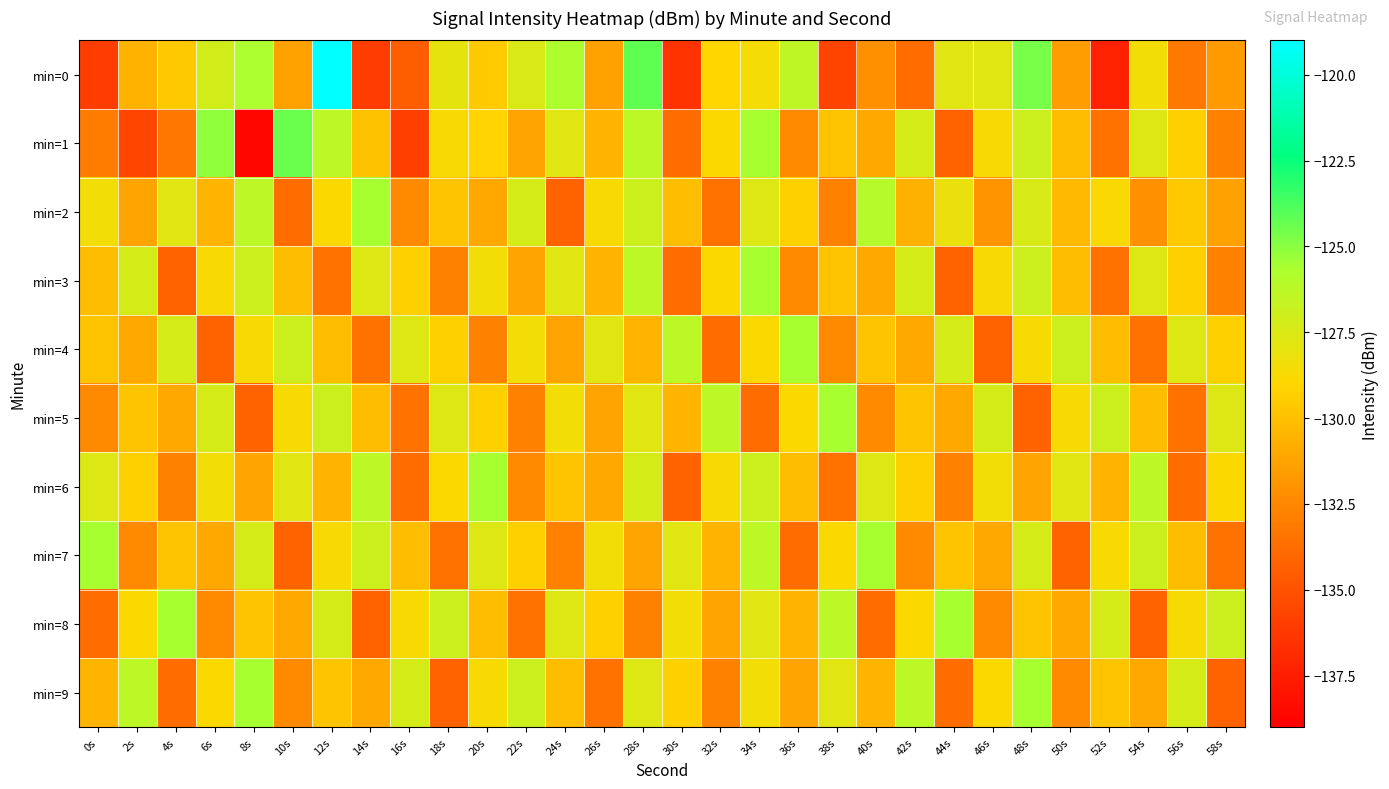

Which series has the widest spread of values?

min=0